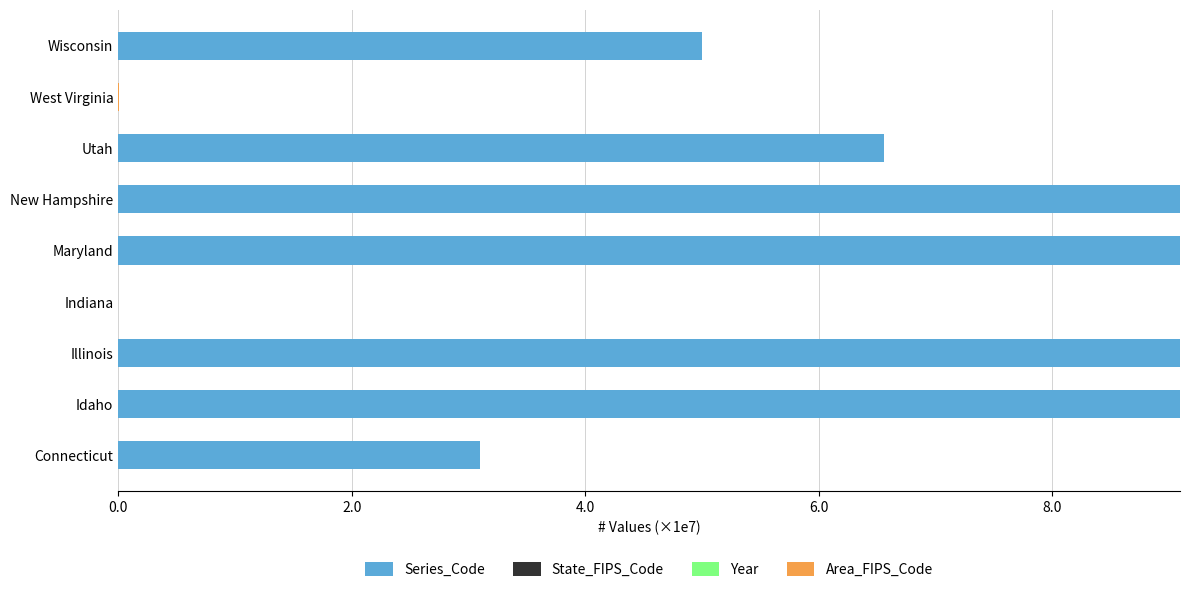

What is the sum of all Series_Code values?

51.0